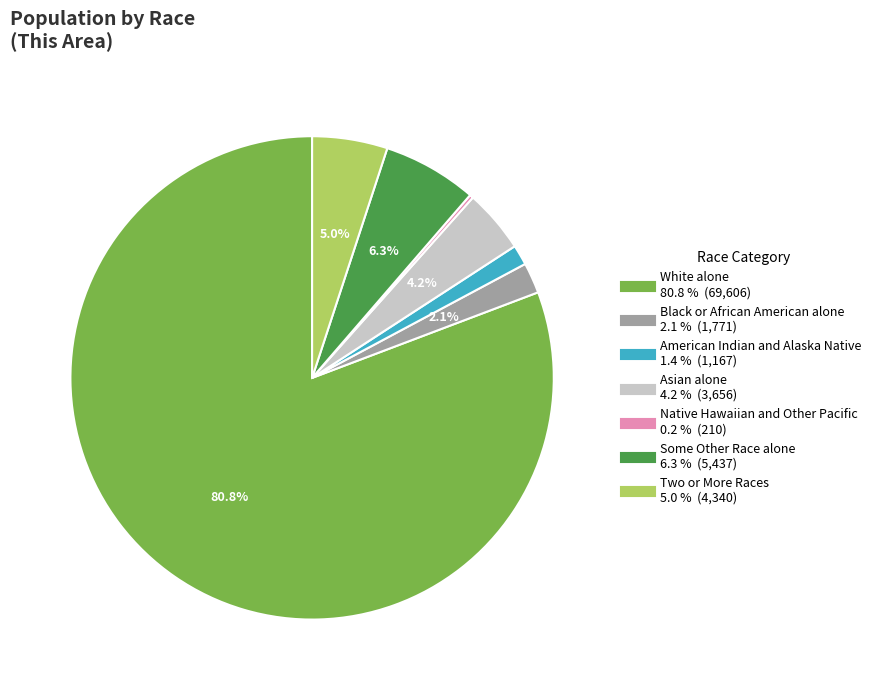

What percentage is the Some Other Race alone slice, to the nearest percent?

6%